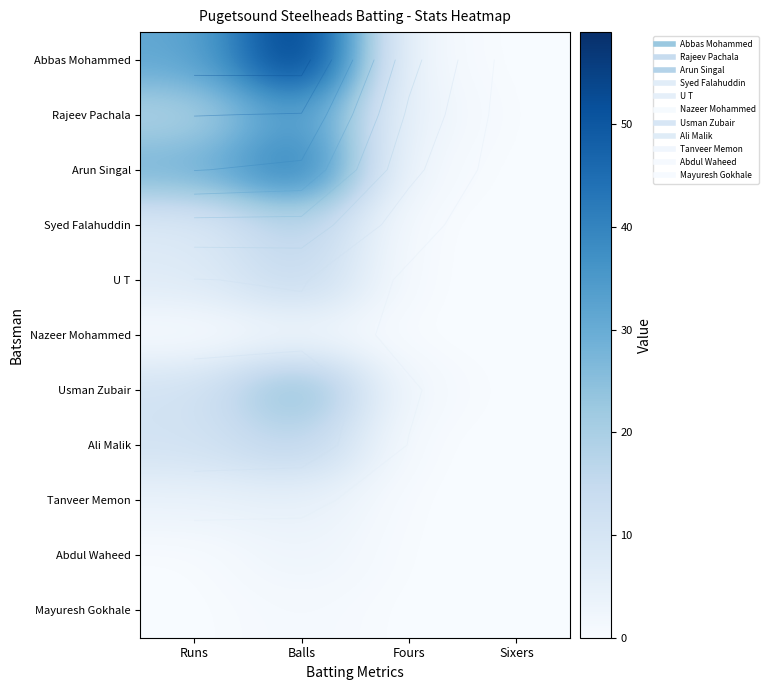

How many data points in Arun Singal are above 28?

1